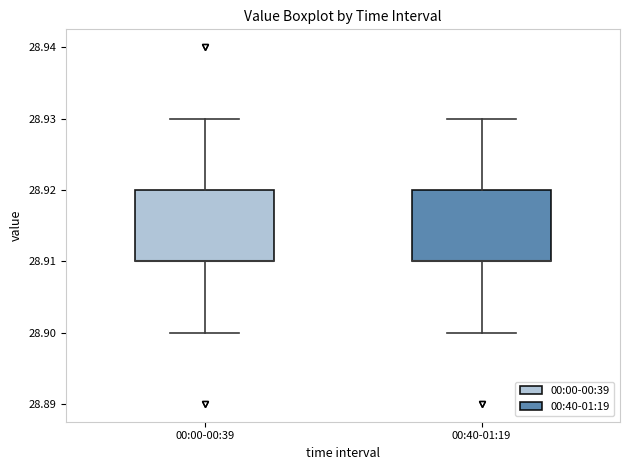

Where does the lower whisker of the box for 00:40-01:19 end on the y-axis? The values are not printed on the chart, so give them approximately, as read against the axis.

28.90